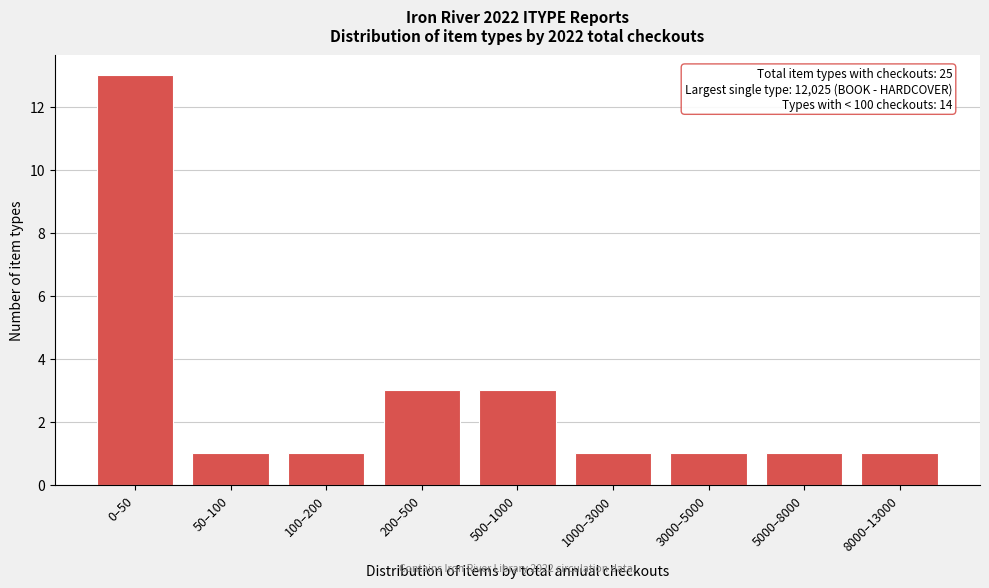

Reading left to right, list all the values displayed in this chart.

0–50=13	50–100=1	100–200=1	200–500=3	500–1000=3	1000–3000=1	3000–5000=1	5000–8000=1	8000–13000=1